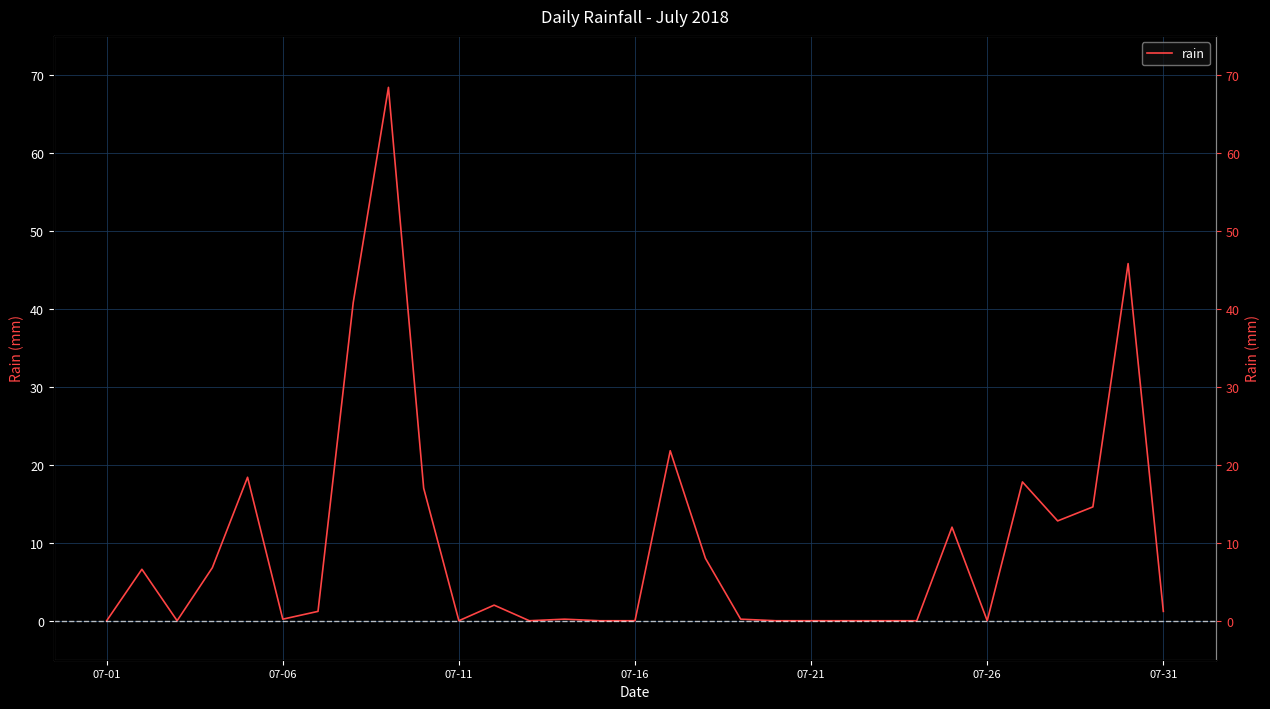

True or false: the data has more than 1 interior local peaks.

True